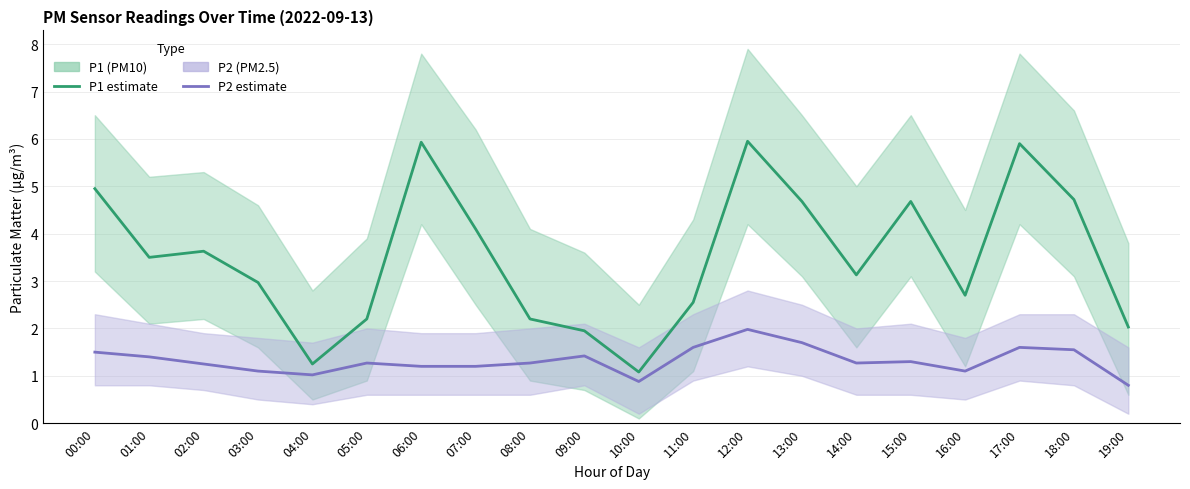

What is the sum of all P1 (PM10) values?

70.1